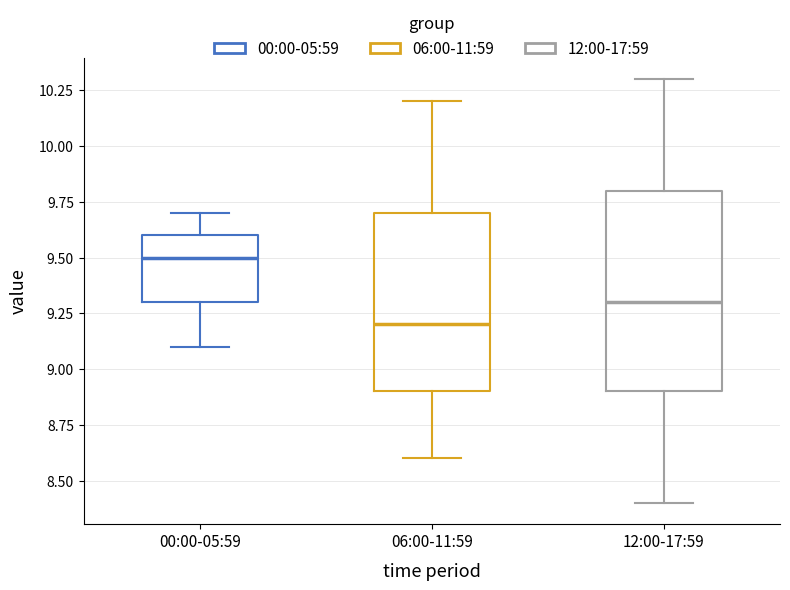

Which box has the lowest median line?

06:00-11:59